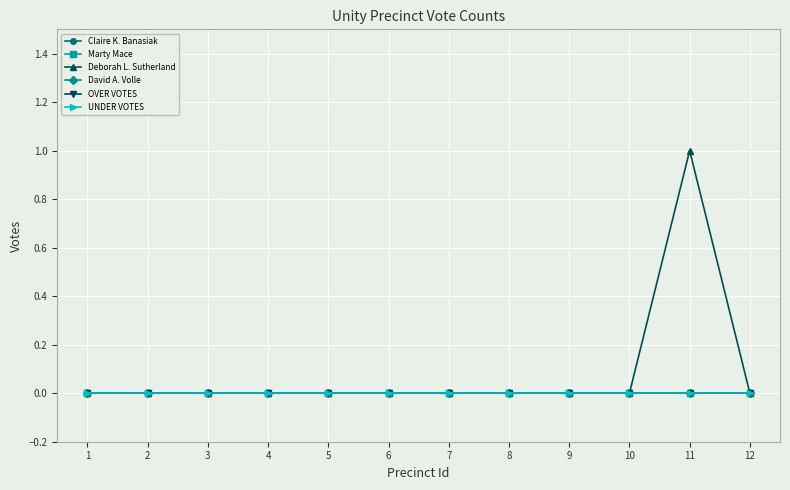

Is this an area chart (filled region under the line)?

No